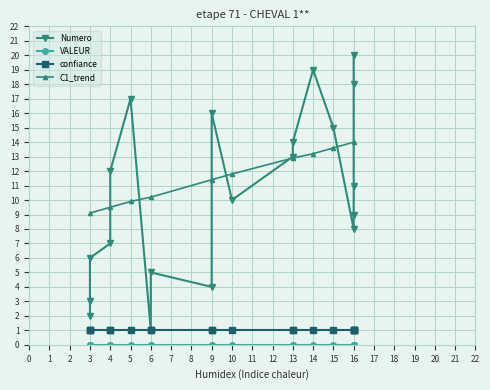

The C1_trend series shows 14.0 at 16. True or false?

True